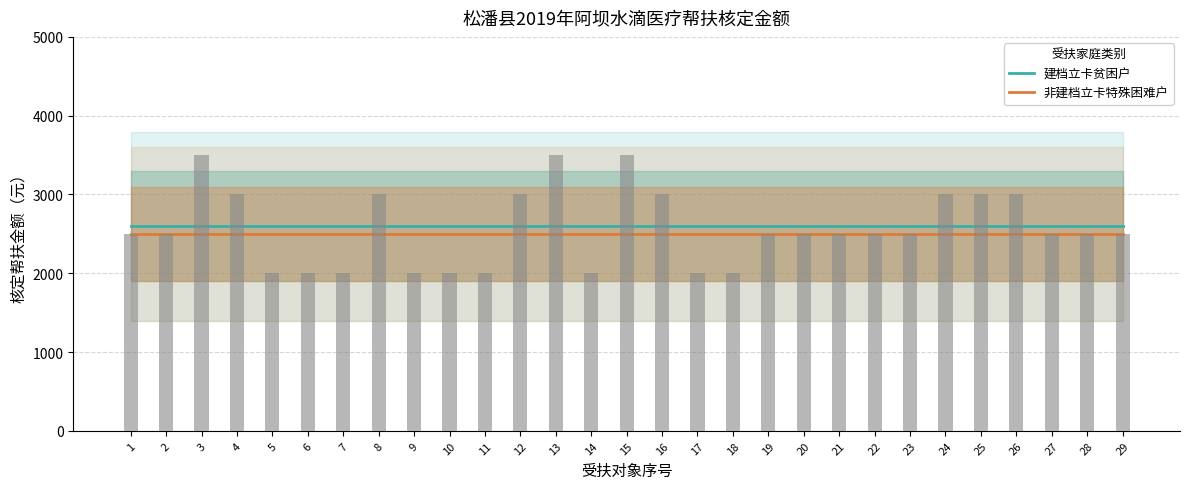

Which series contains the highest Y value?

建档立卡贫困户